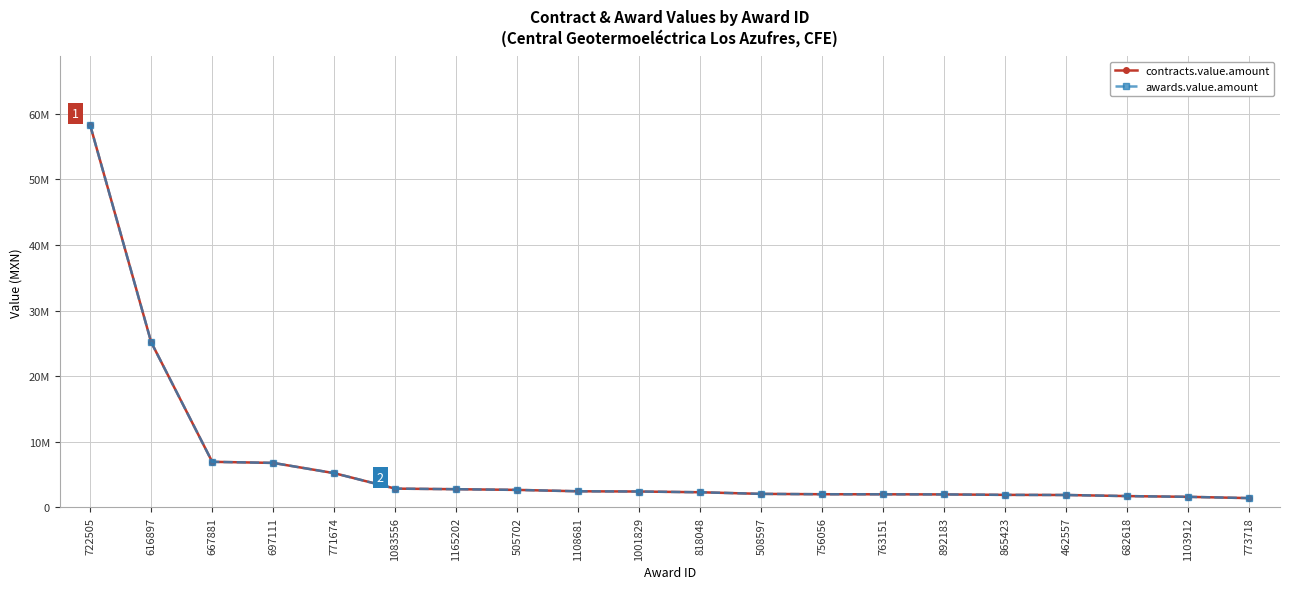

Reading left to right, transcribe all the data shown in this chart.

contracts.value.amount: 58264500	25183600	6957500	6790175	5226900	2871002	2784500	2678010	2466750	2432240	2318840	2071100	2016270	2008026	1990000	1920000	1900000	1733400	1620102	1425160
awards.value.amount: 58264500	25183600	6957500	6790175	5226900	2871002	2784500	2678010	2466750	2432240	2318840	2071100	2016270	2008026	1990000	1920000	1900000	1733400	1620102	1425160